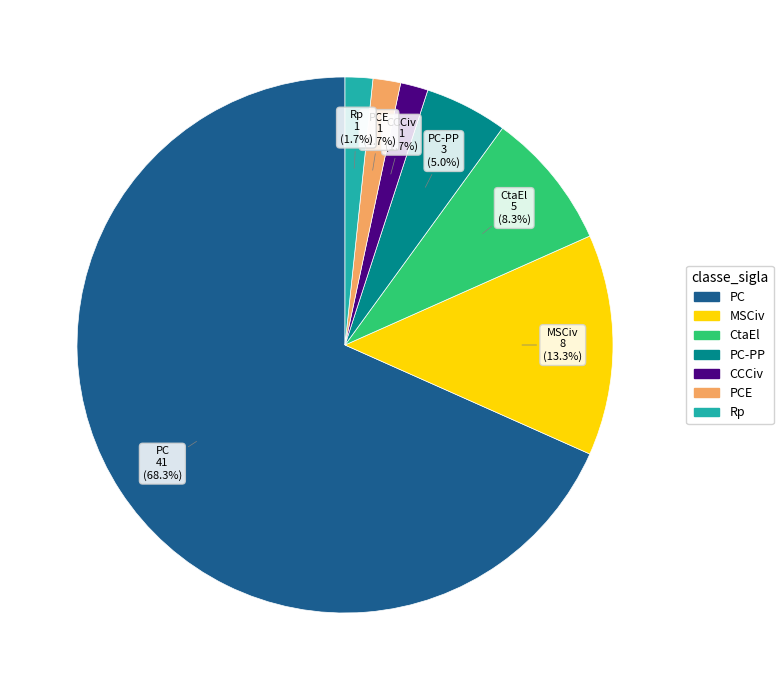

Is there a majority slice in this chart?

Yes